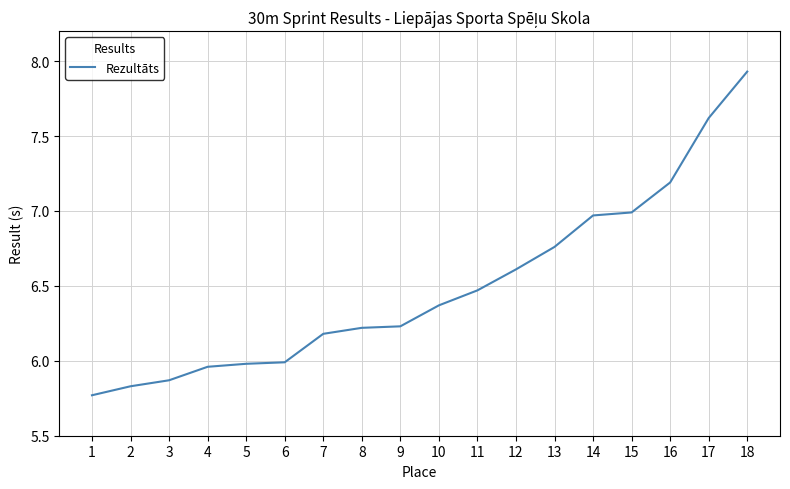

Which label corresponds to the smallest value in the chart?

1